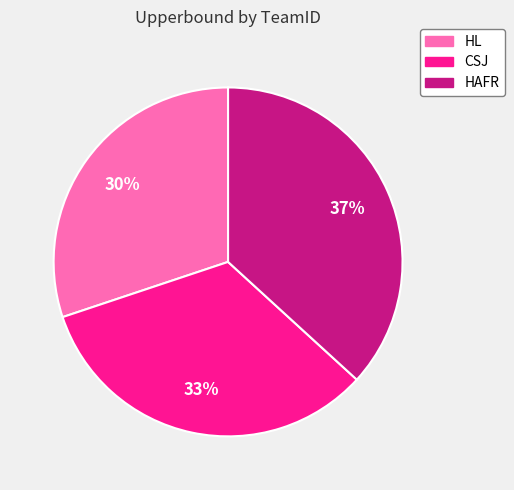

To the nearest percent, what percentage of the pie is HAFR?

37%